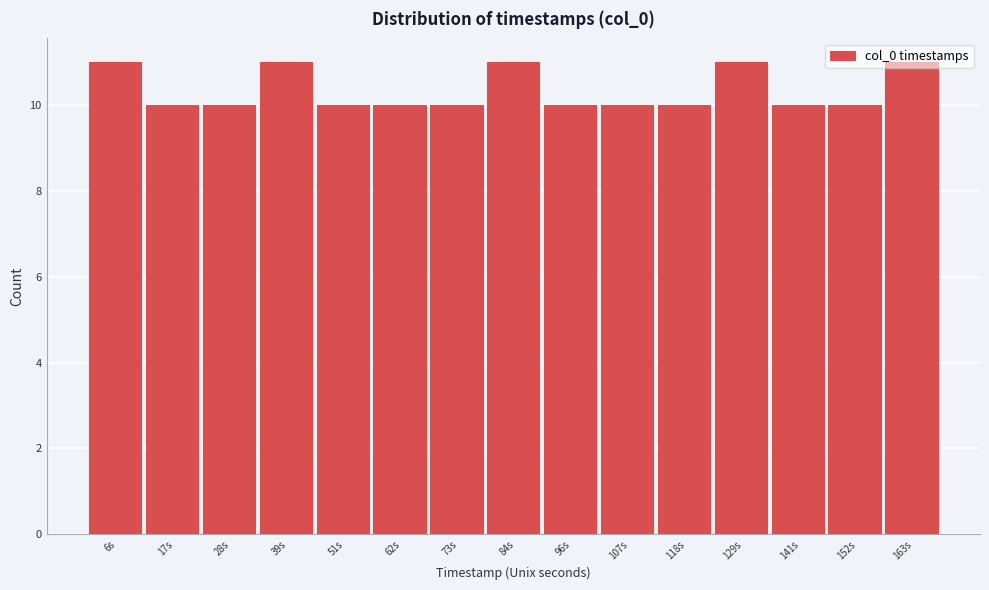

What position from the left is 51s?

5